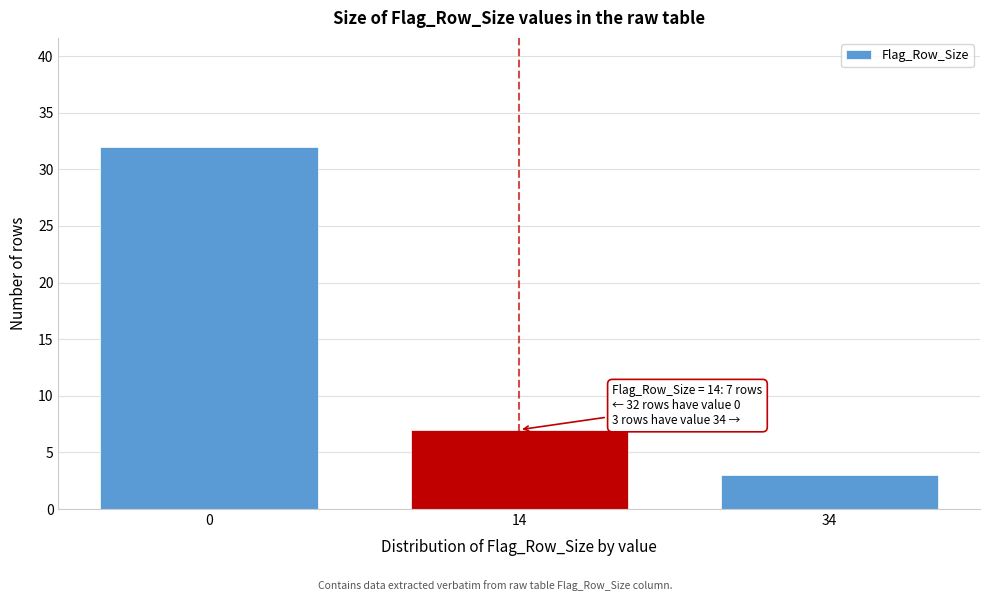

Reading left to right, list all the values displayed in this chart.

32	7	3